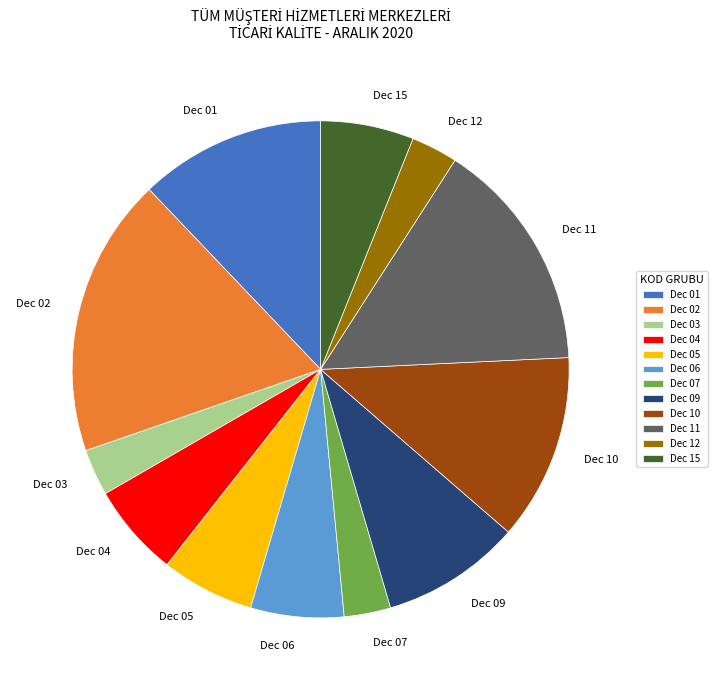

Which slice is the largest?

Dec 02